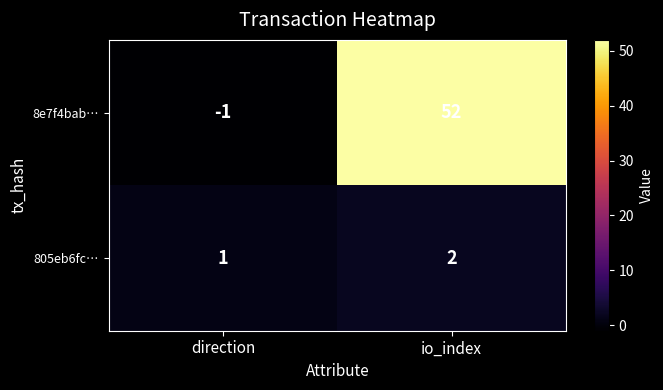

What value does the 8e7f4bab… series have at io_index?

52